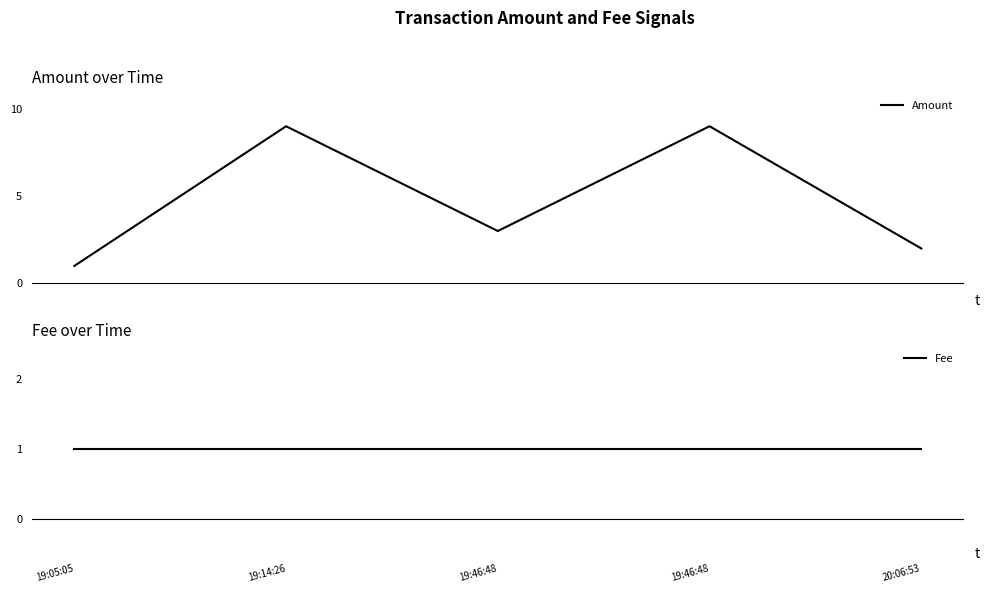

What is the total value across all series at 19:46:48?

4